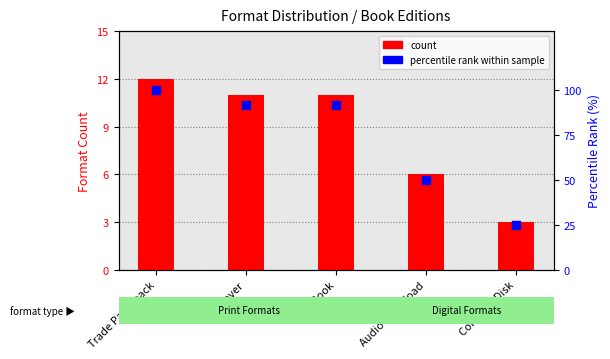

Which series reaches the maximum Y coordinate?

percentile rank within sample